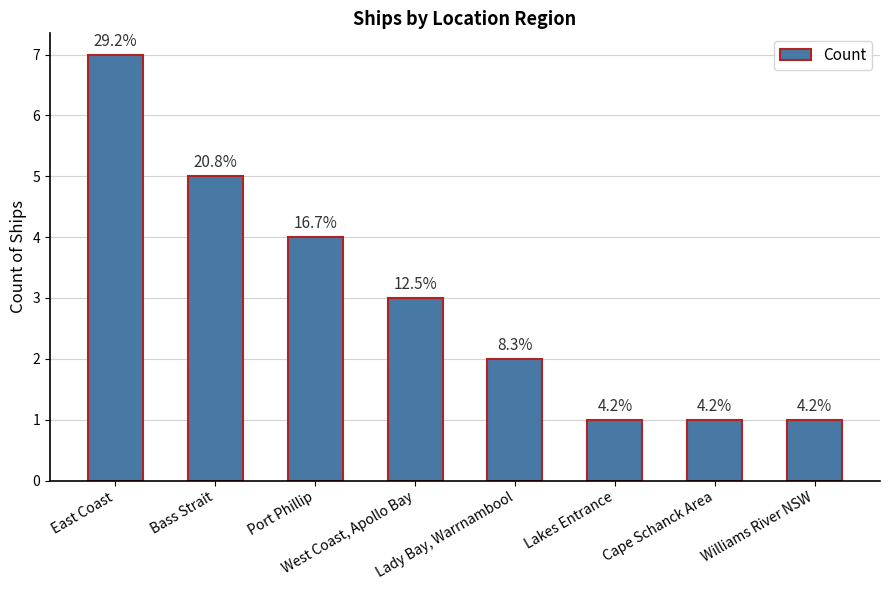

Reading right to left, extract all data points from this chart.

1	1	1	2	3	4	5	7